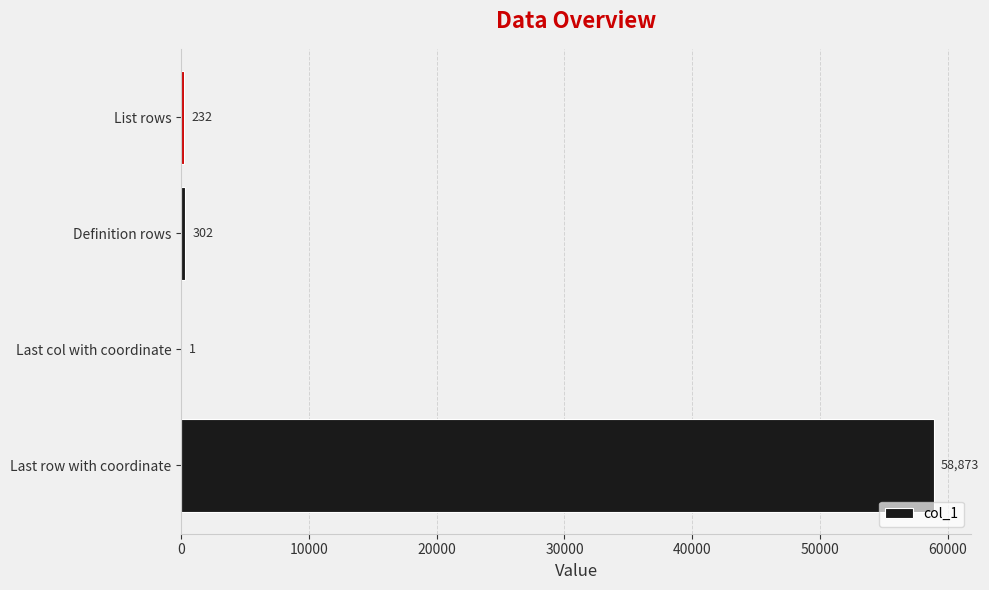

Which has a higher value, Last row with coordinate or List rows?

Last row with coordinate